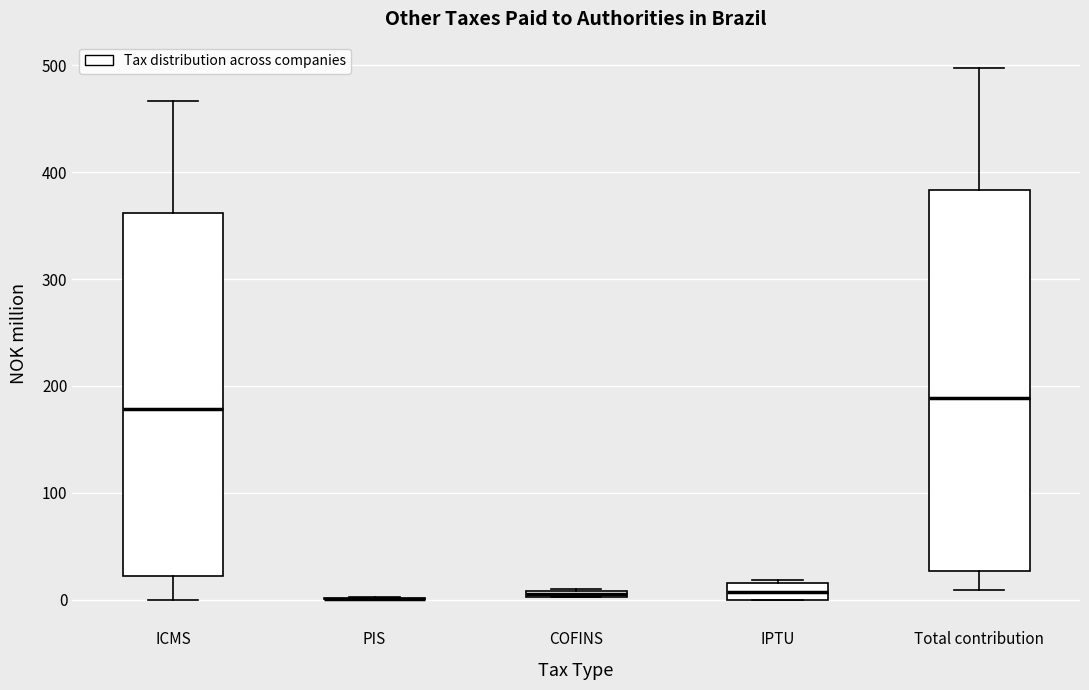

Where is the upper edge of the box for IPTU on the y-axis? The values are not printed on the chart, so give them approximately, as read against the axis.

20